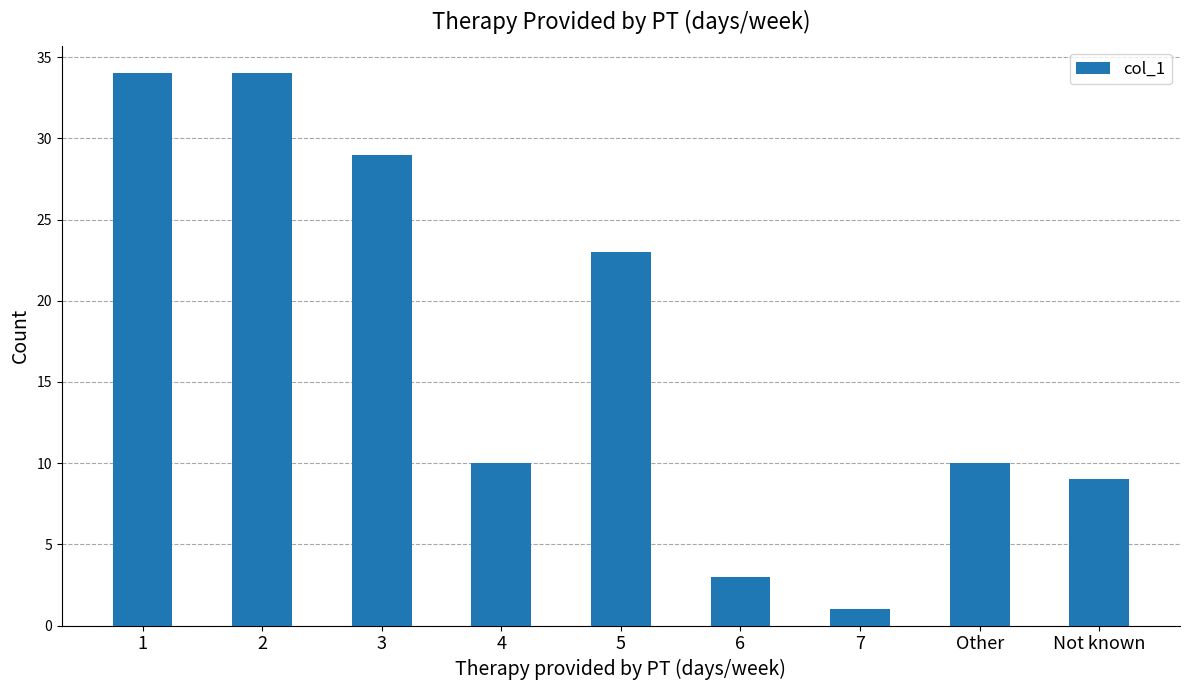

How many categories are shown in the chart?

9